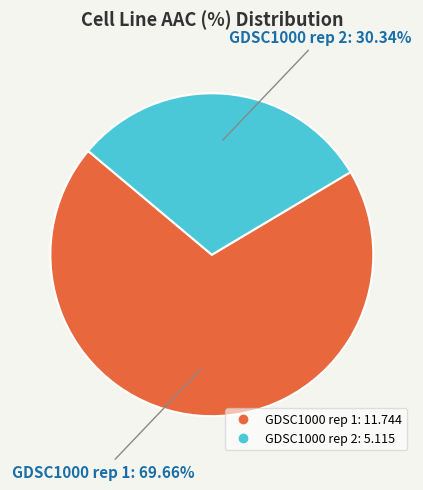

To the nearest percent, what percentage of the pie is GDSC1000 rep 1?

70%